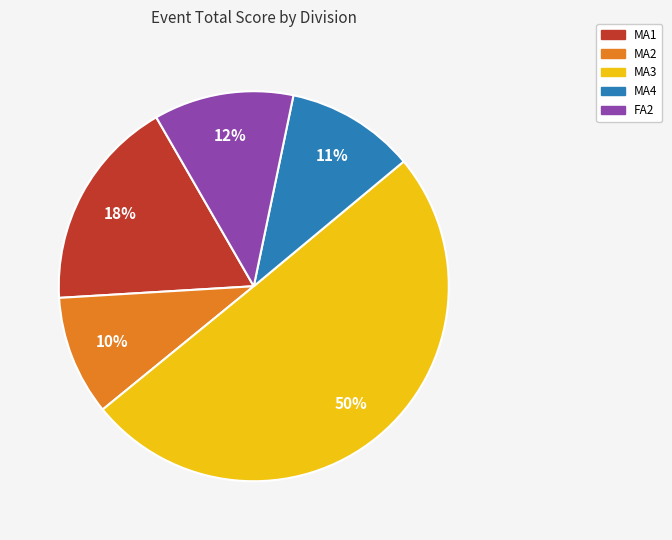

To the nearest percent, what portion does FA2 represent?

12%